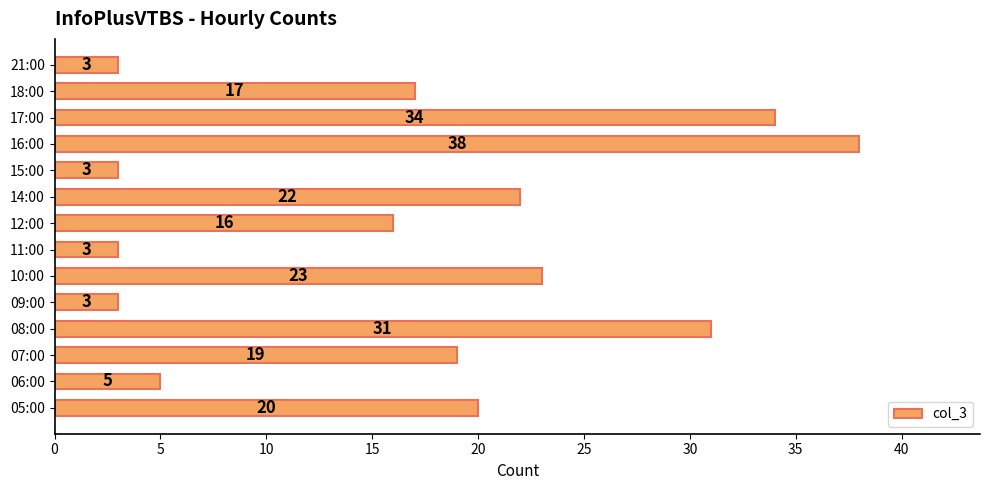

Which category has the highest value across all series?

16:00